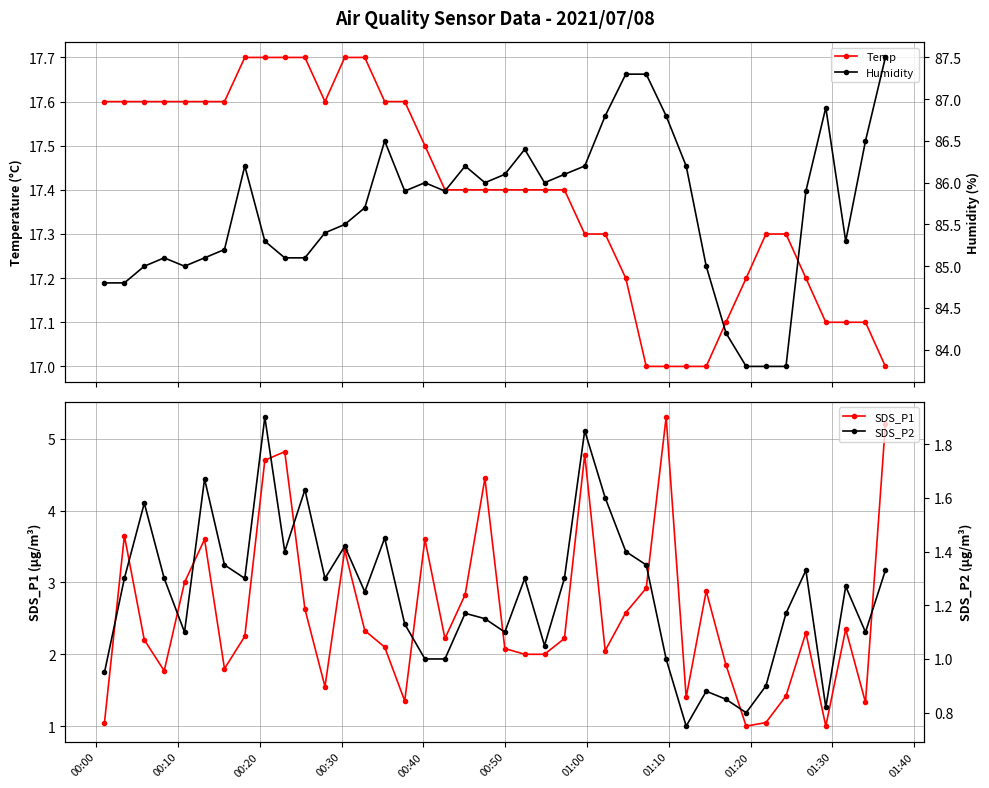

True or false: SDS_P1 has more than 2 points higher than both neighbors.

True